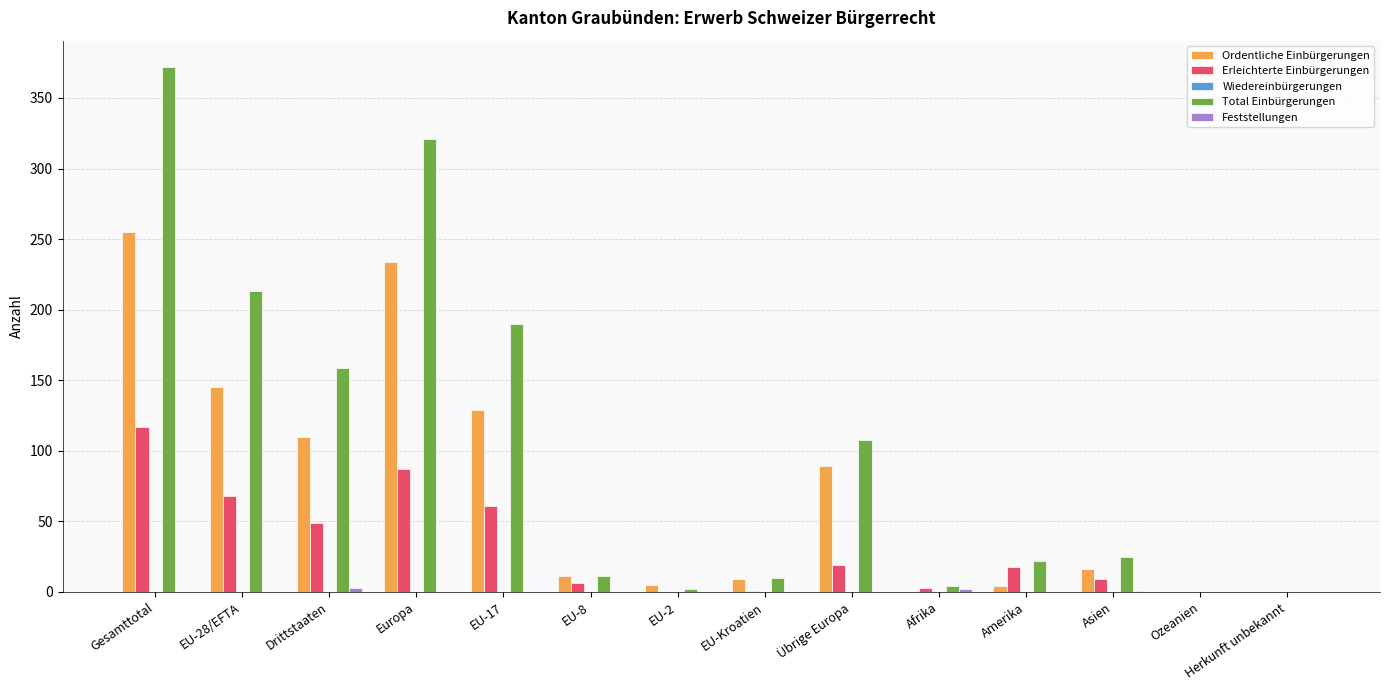

Is the value of Ordentliche Einbürgerungen at Europa greater than the value of Total Einbürgerungen at Drittstaaten?

Yes